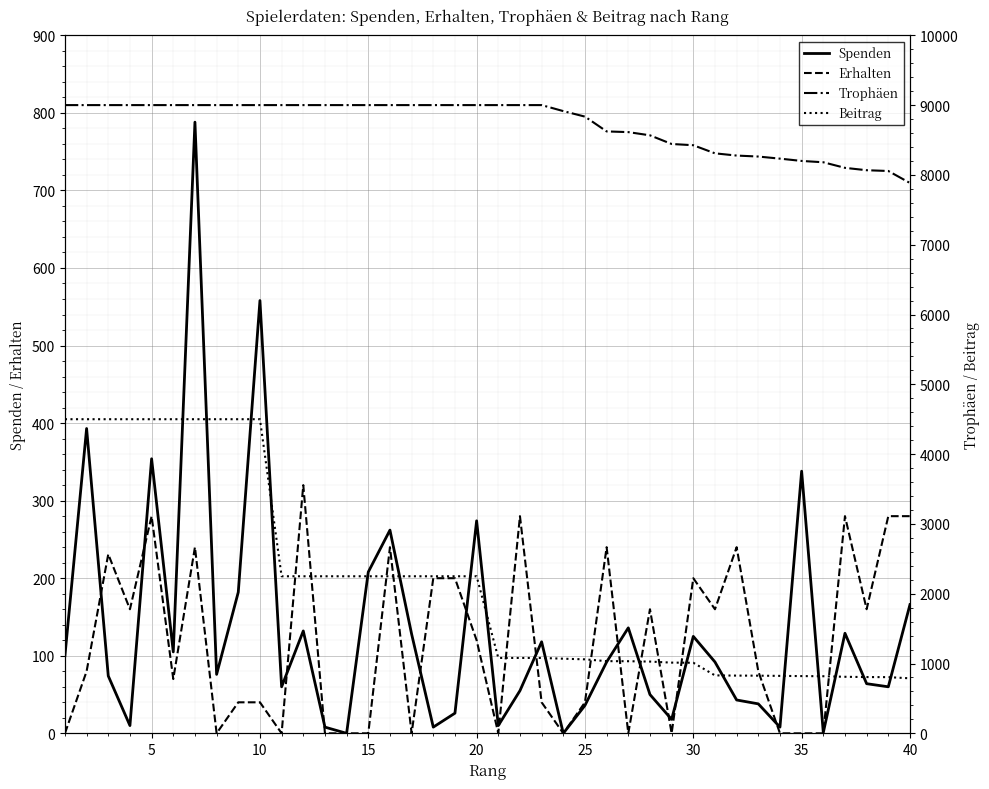

How many data points in Erhalten are above 80?

19